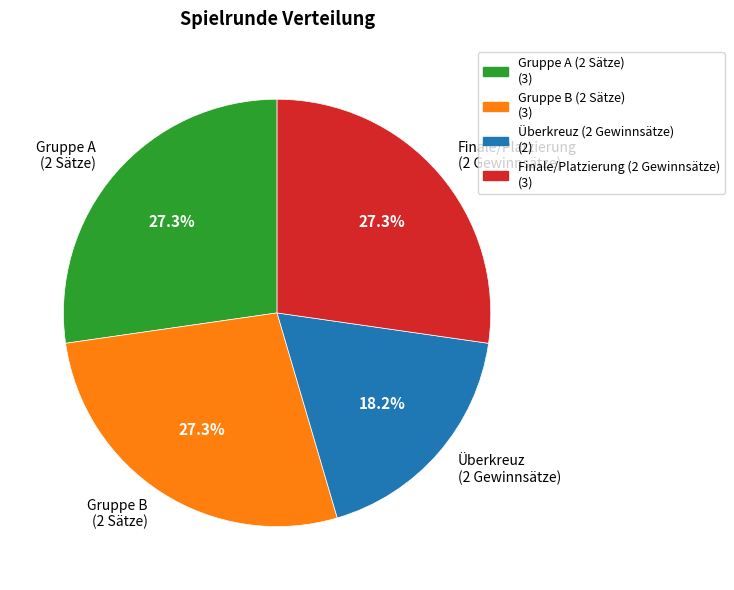

What is the smallest slice in the pie chart?

Überkreuz (2 Gewinnsätze)